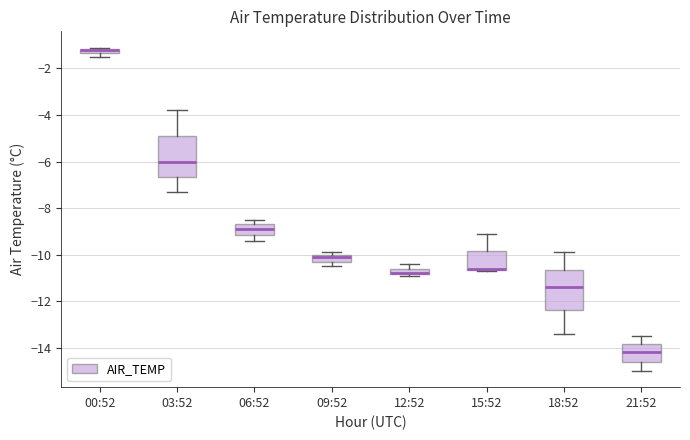

Where does the upper whisker of the box for 21:52 end on the y-axis? The values are not printed on the chart, so give them approximately, as read against the axis.

-13.4